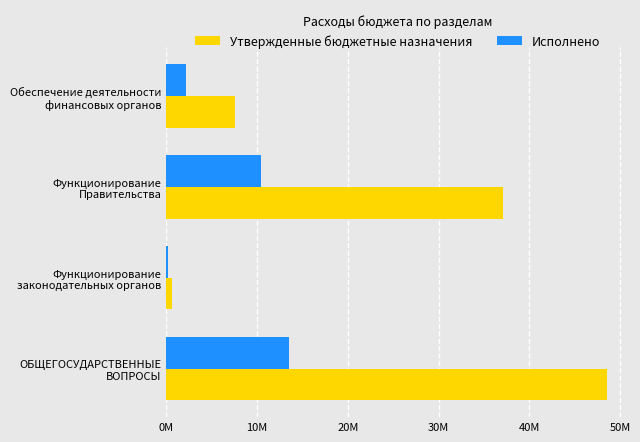

Reading left to right, list all the values displayed in this chart.

Утвержденные бюджетные назначения: 48534535.7	609018.0	37063320.9	7581142.0
Исполнено: 13519600.8	165227.8	10487783.7	2200317.3